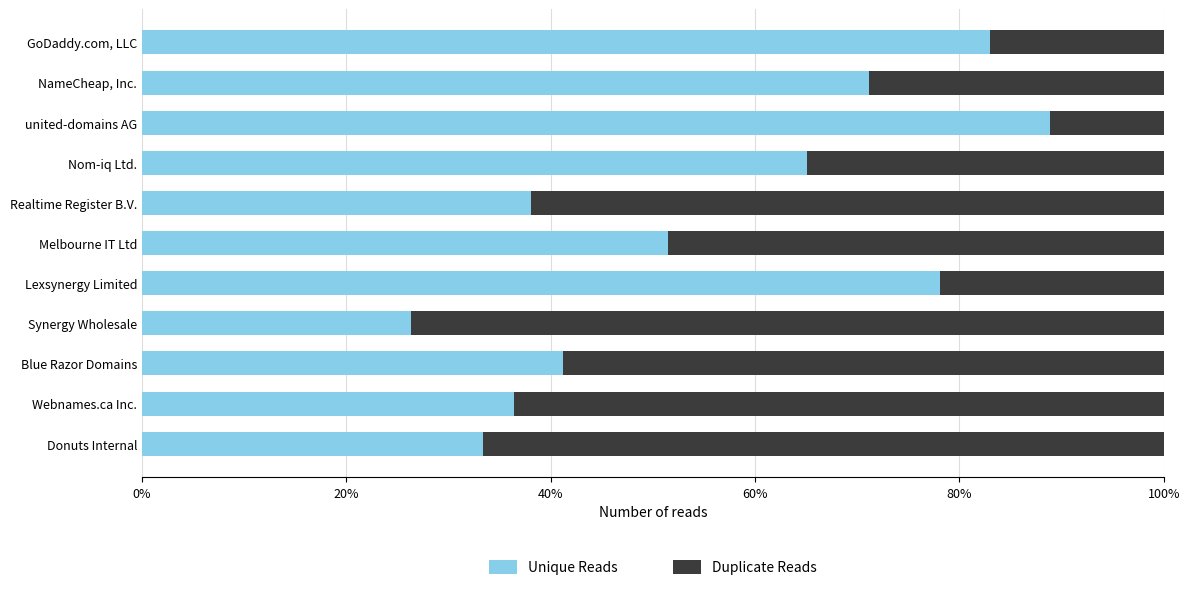

What is the difference between the second highest and second lowest values in the Duplicate Reads series?

0.5